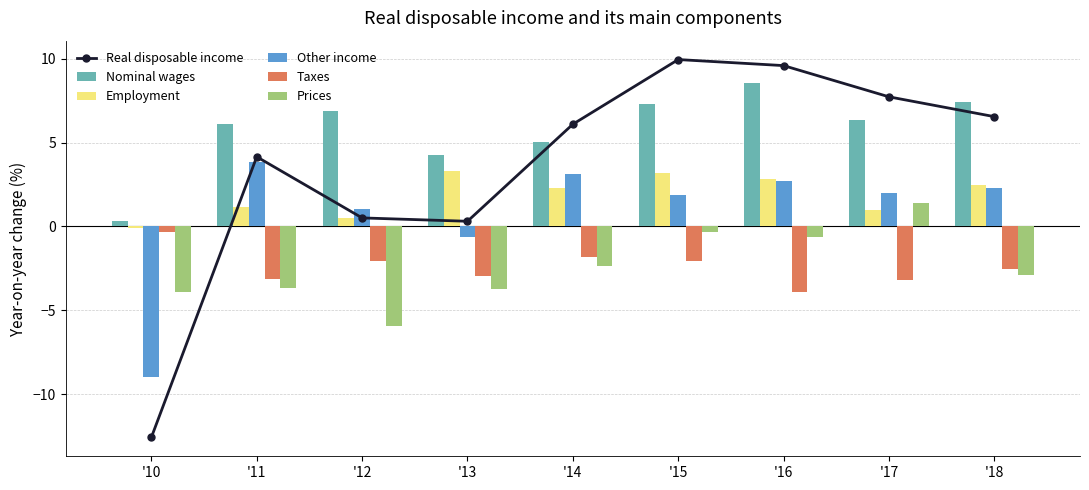

How many distinct data groups are displayed?

6